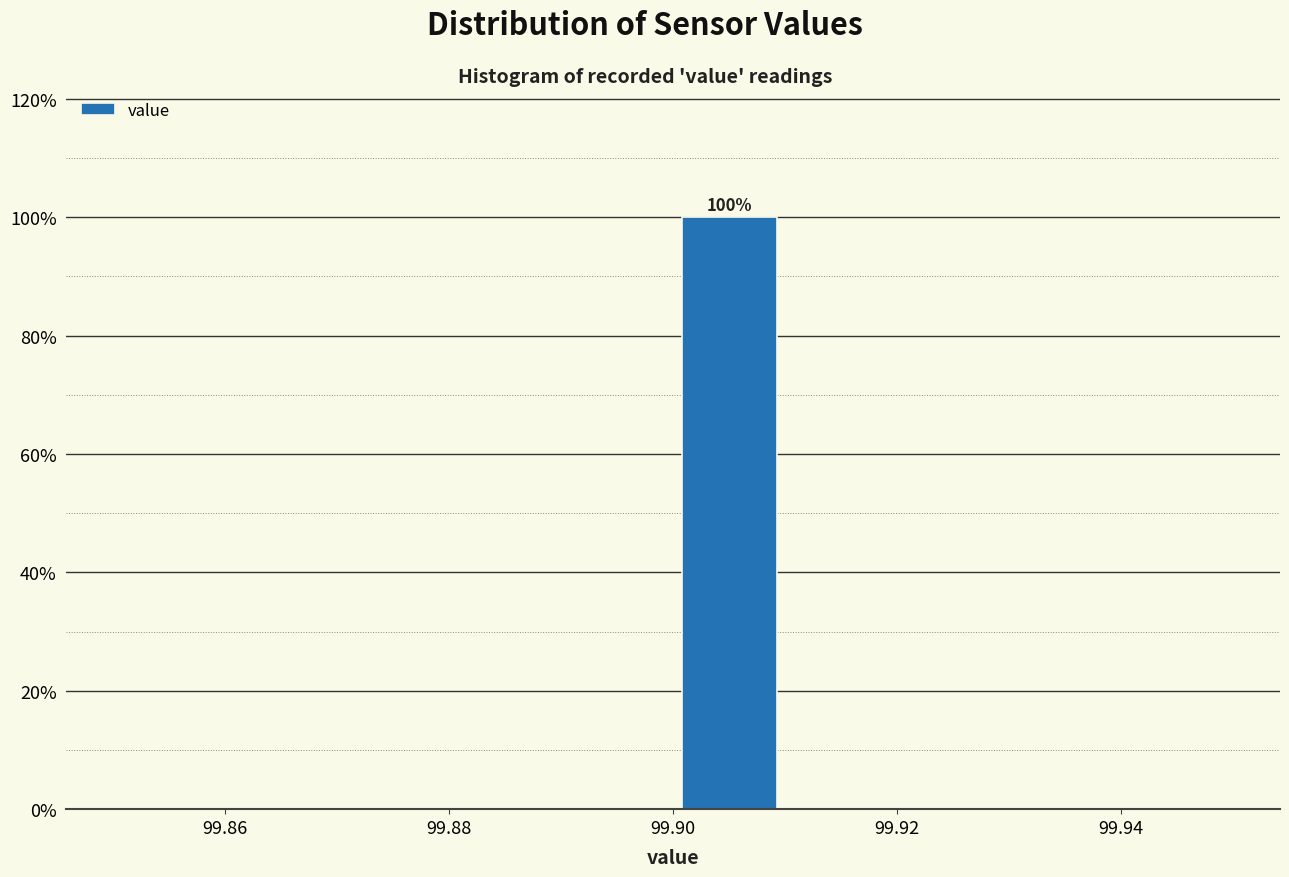

Over which range of the x-axis is the bar tallest?

99.90 to 99.91